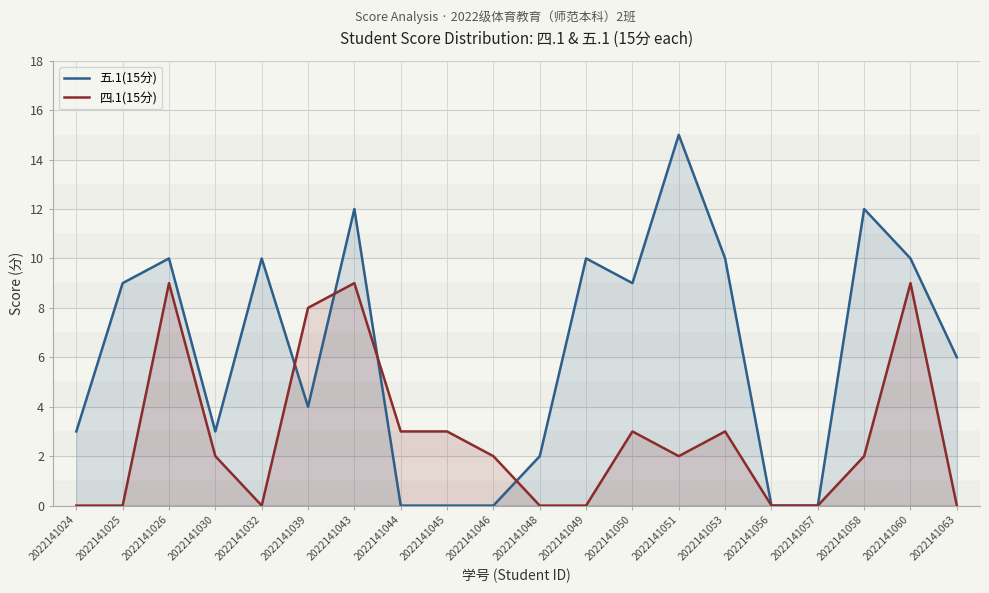

Is it true that 四.1(15分) equals 0 at 2022141051?

False